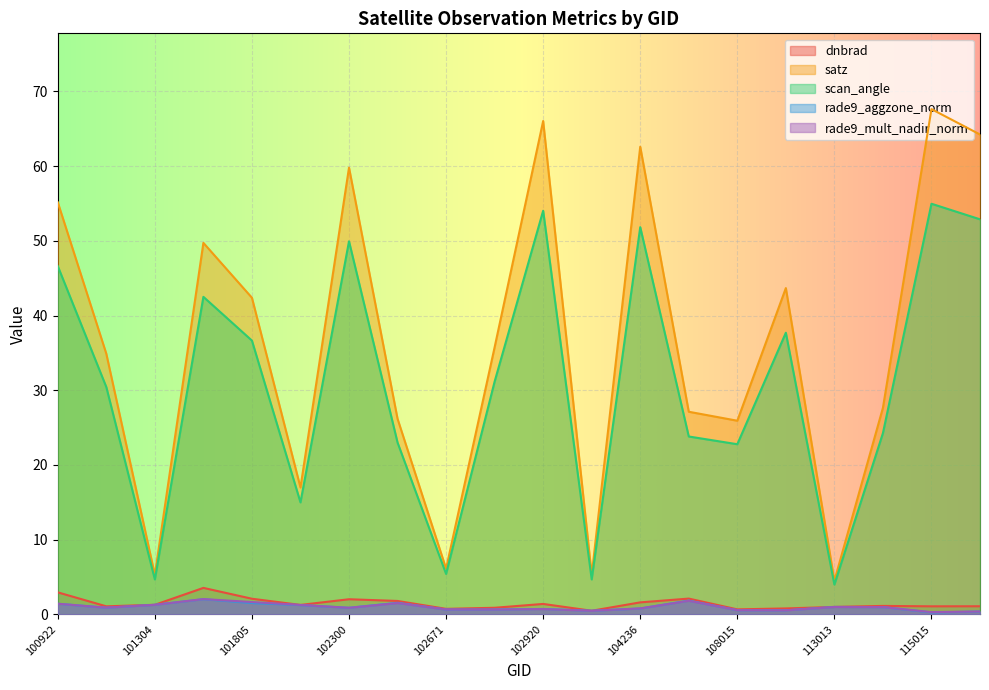

Reading left to right, transcribe all the data shown in this chart.

dnbrad: 100922=3.0	101181=1.1	101304=1.3	101552=3.5	101805=2.1	102056=1.3	102300=2.0	102551=1.8	102671=0.7	102792=0.9	102920=1.4	103279=0.5	104236=1.6	106569=2.1	108015=0.7	110299=0.8	113013=1.0	113184=1.1	115015=1.1	115500=1.1
satz: 100922=55.2	101181=34.9	101304=5.3	101552=49.7	101805=42.4	102056=17.0	102300=59.8	102551=26.2	102671=6.1	102792=35.8	102920=66.0	103279=5.3	104236=62.6	106569=27.1	108015=25.9	110299=43.7	113013=4.5	113184=27.6	115015=67.6	115500=64.2
scan_angle: 100922=46.6	101181=30.4	101304=4.7	101552=42.5	101805=36.7	102056=15.0	102300=49.9	102551=23.0	102671=5.4	102792=31.2	102920=54.0	103279=4.7	104236=51.8	106569=23.8	108015=22.8	110299=37.7	113013=4.0	113184=24.3	115015=55.0	115500=52.9
rade9_aggzone_norm: 100922=1.4	101181=0.9	101304=1.3	101552=2.0	101805=1.5	102056=1.2	102300=0.9	102551=1.6	102671=0.7	102792=0.7	102920=0.7	103279=0.5	104236=0.8	106569=1.8	108015=0.6	110299=0.5	113013=1.0	113184=1.0	115015=0.3	115500=0.4
rade9_mult_nadir_norm: 100922=1.4	101181=0.9	101304=1.3	101552=2.1	101805=1.7	102056=1.3	102300=0.9	102551=1.5	102671=0.7	102792=0.7	102920=0.7	103279=0.5	104236=0.8	106569=1.8	108015=0.6	110299=0.5	113013=1.0	113184=1.0	115015=0.3	115500=0.4